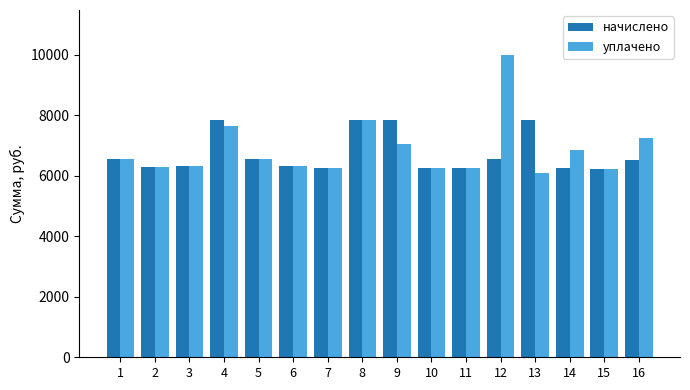

What is the difference between the second highest and minimum values in the начислено series?

1639.4